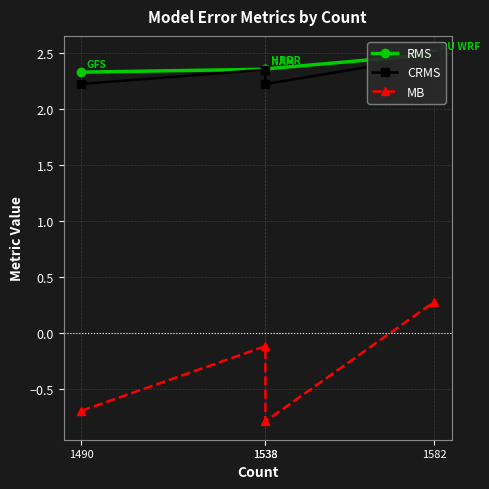

What is the value of the MB point at the 2nd from the left?

-0.1